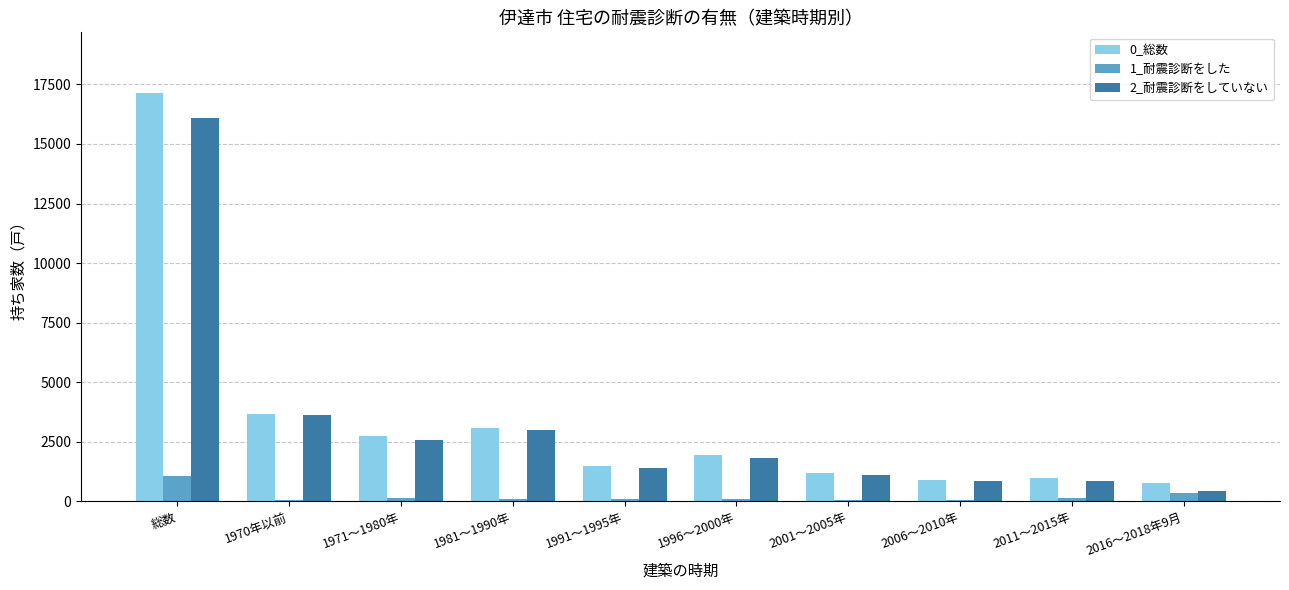

Are the bars grouped side by side (vs. stacked)?

Yes